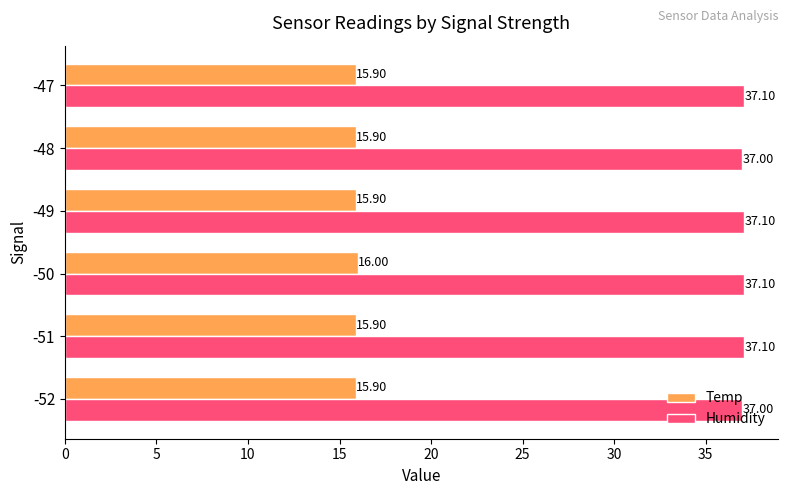

What is the difference between the highest and lowest values at -47?

21.2